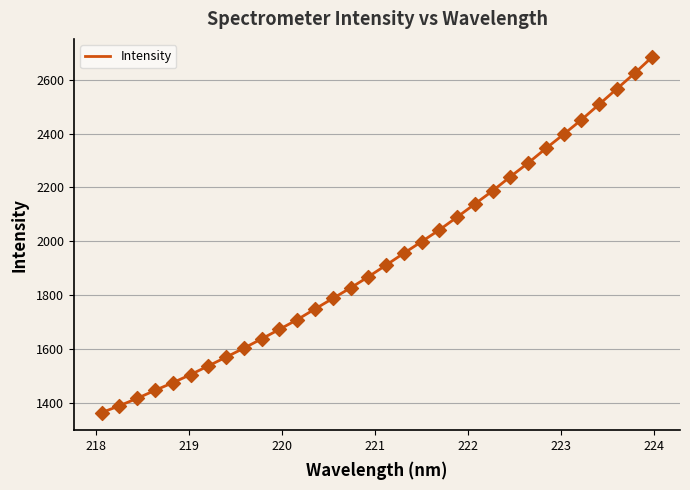

What is the smallest value displayed?

1365.9